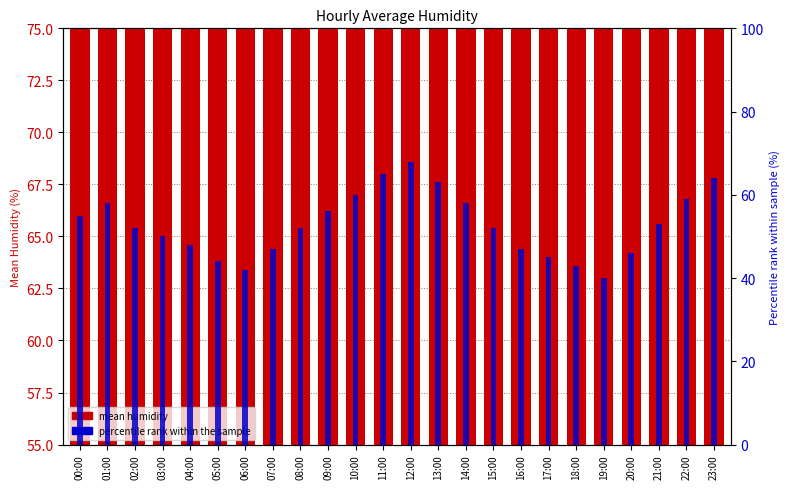

Where does the mean humidity series first go above 65?

00:00